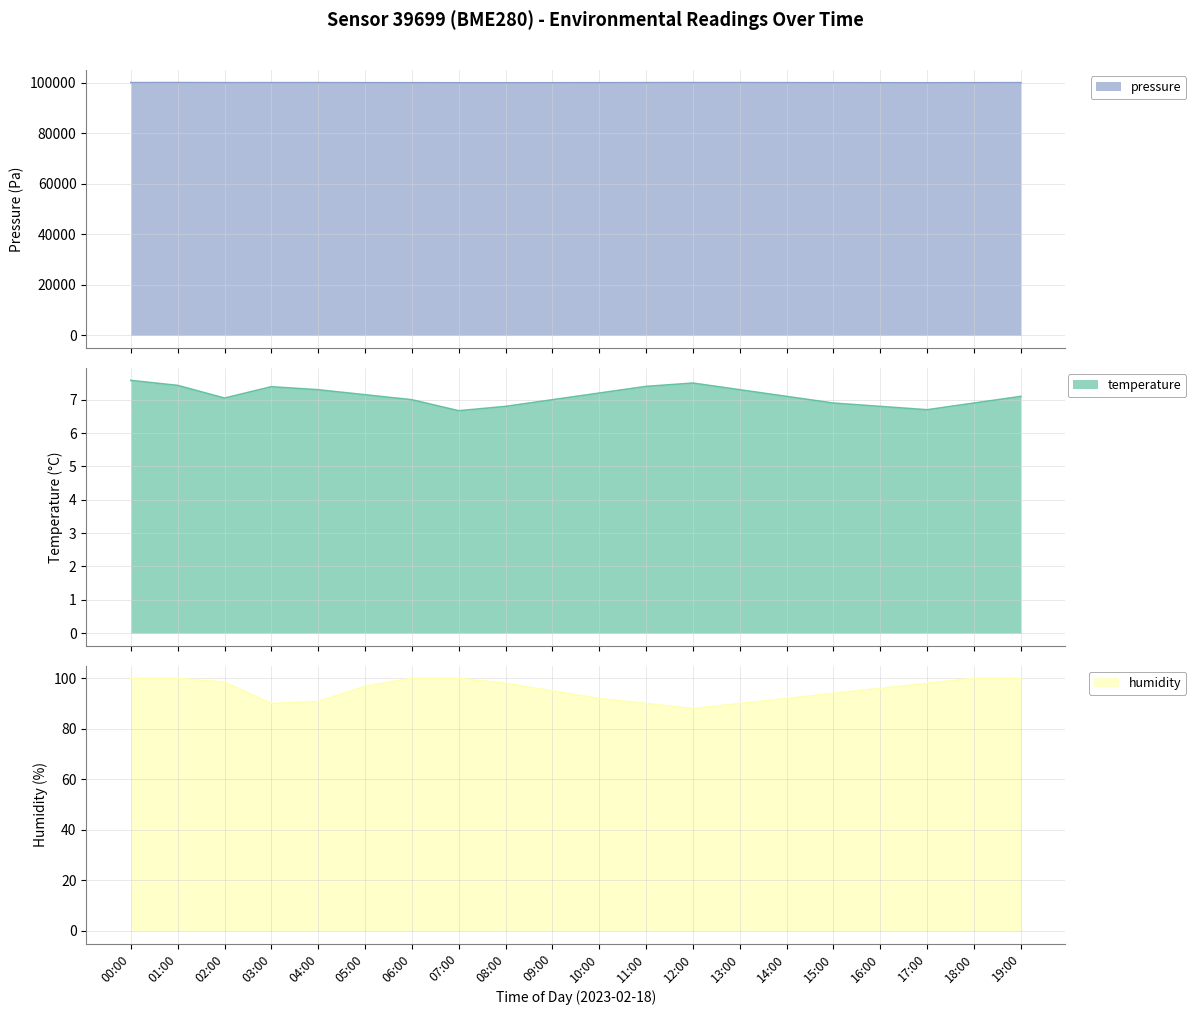

What is the label of the 16th point from the left?

15:00